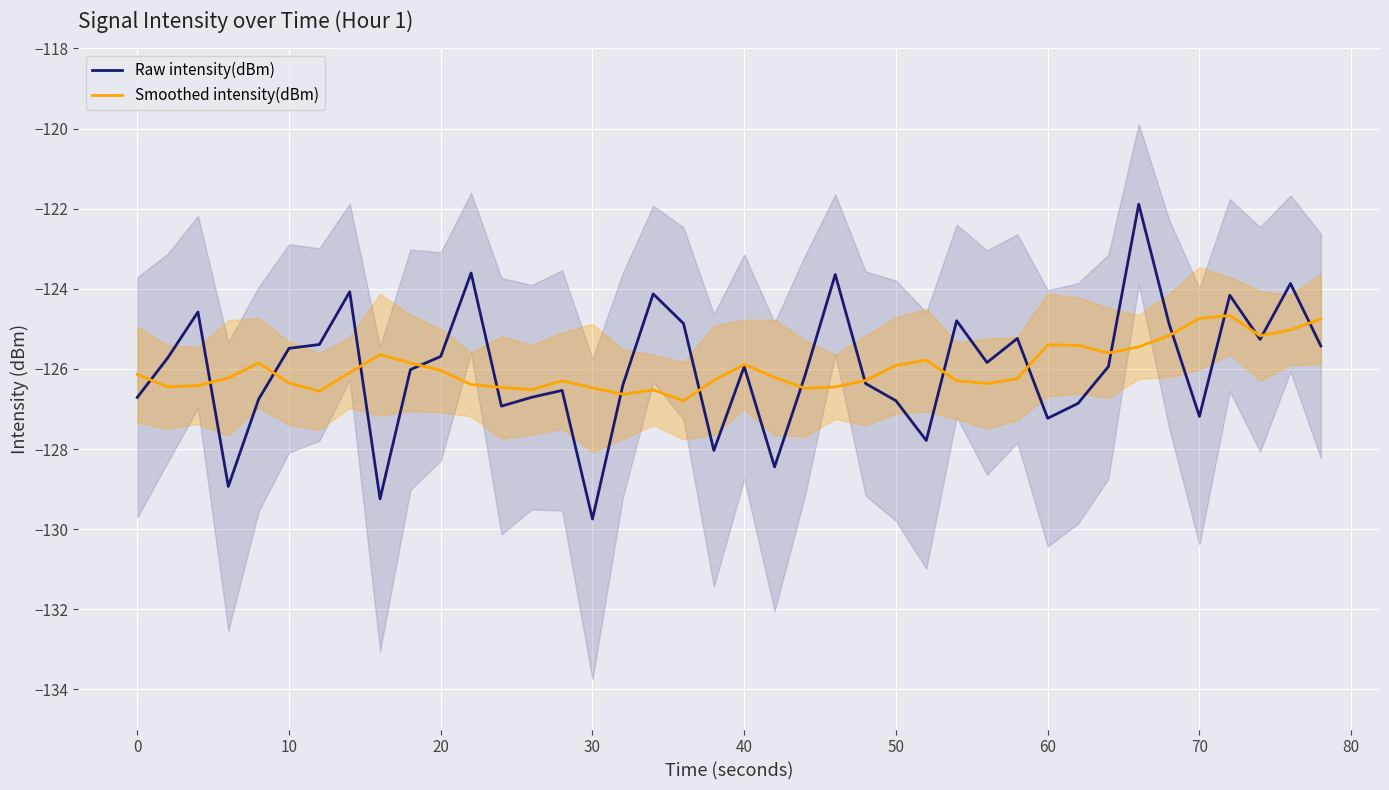

How many categories are shown in the chart?

40